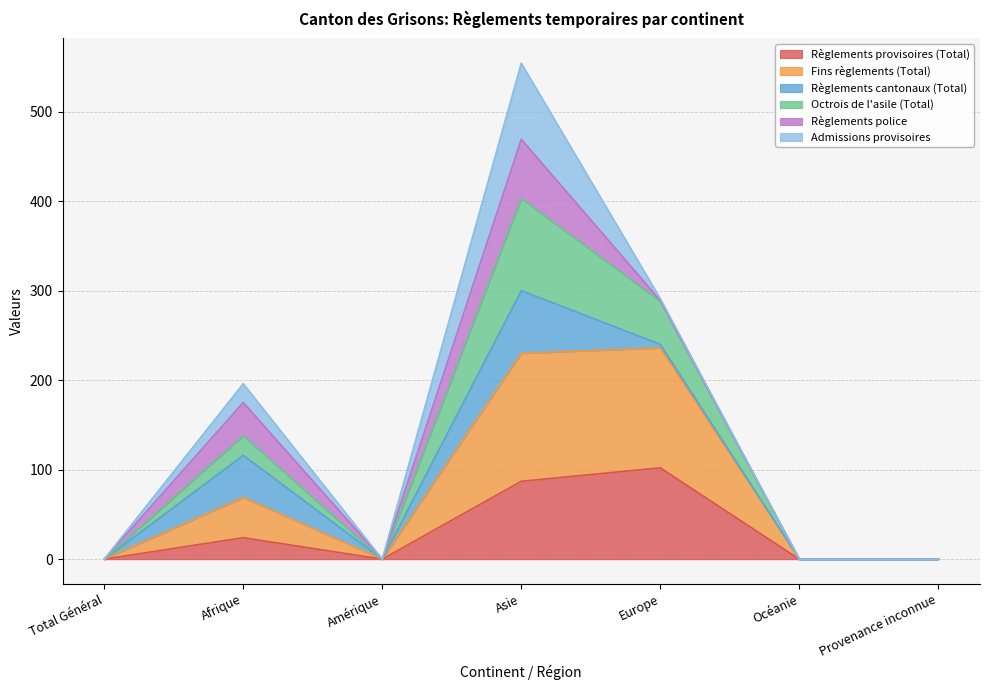

The Règlements provisoires (Total) series shows 0 at Amérique. True or false?

True